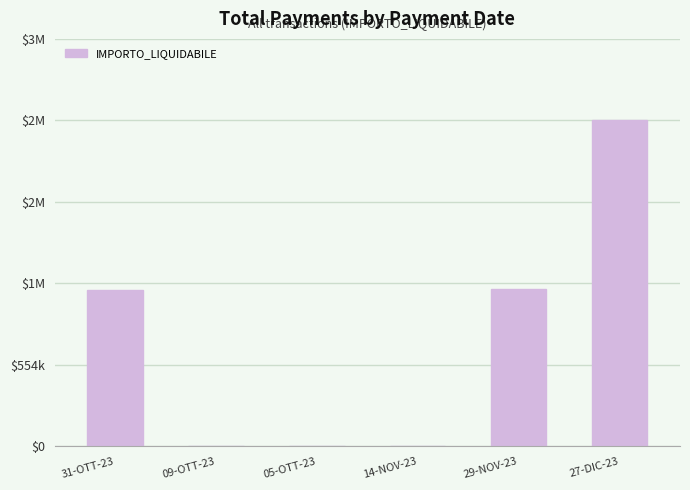

Are the bars horizontal?

No